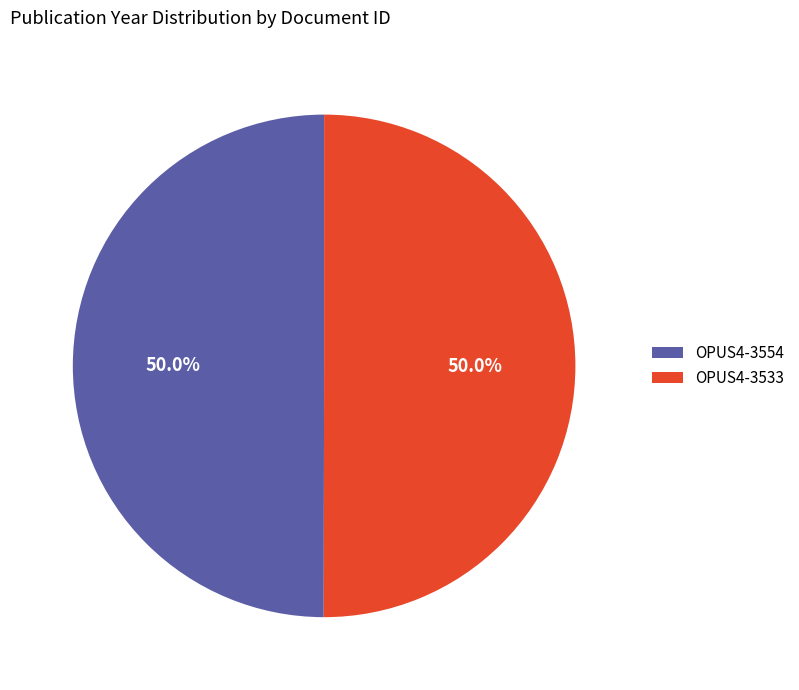

True or false: OPUS4-3533 accounts for 43% of the total.

False